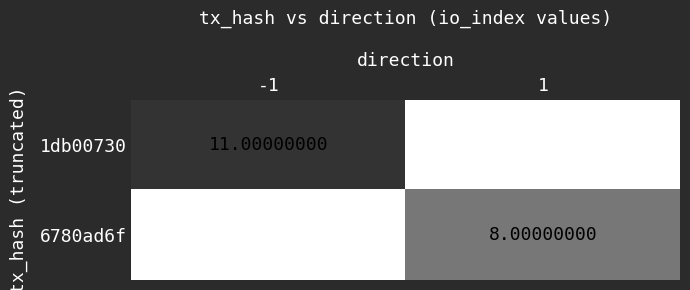

Rank the series by their maximum value, from lowest to highest.

6780ad6f, 1db00730